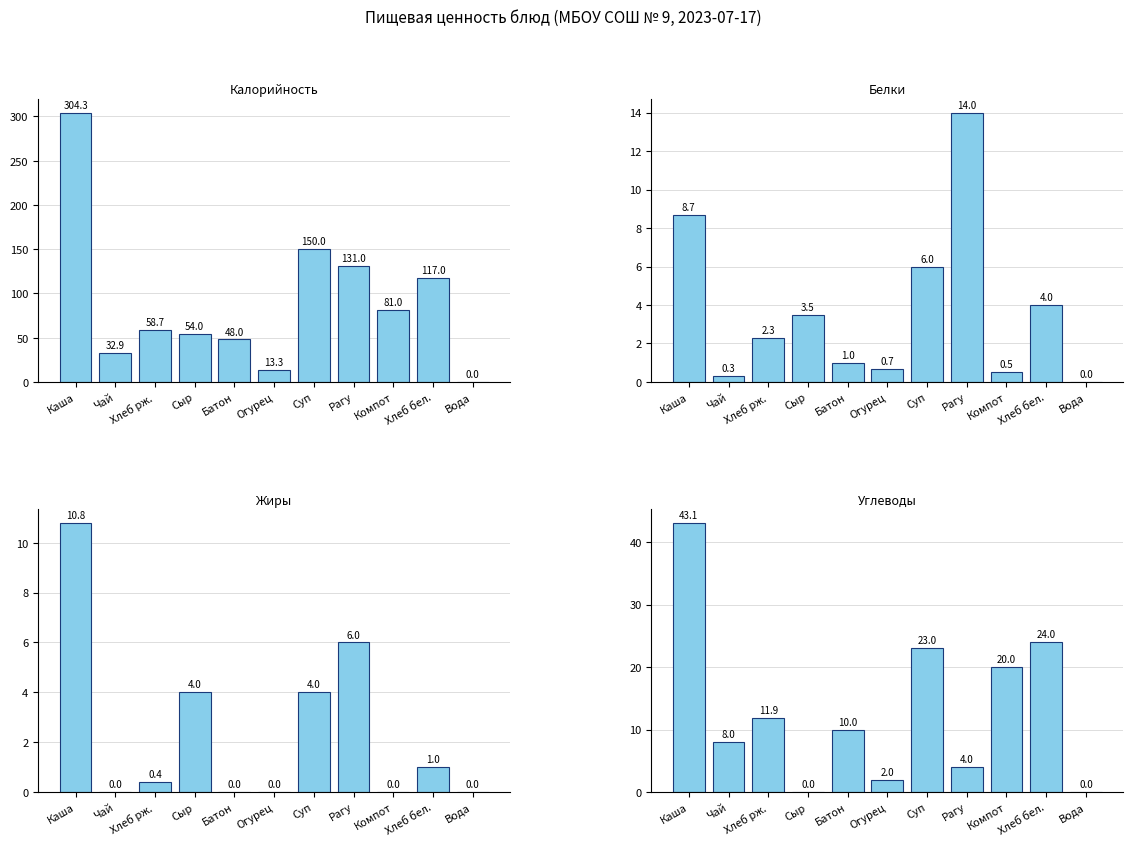

Reading right to left, list all the values displayed in this chart.

Калорийность: 0.0	117.0	81.0	131.0	150.0	13.3	48.0	54.0	58.7	32.9	304.3
Белки: 0.0	4.0	0.5	14.0	6.0	0.7	1.0	3.5	2.3	0.3	8.7
Жиры: 0.0	1.0	0.0	6.0	4.0	0.0	0.0	4.0	0.4	0.0	10.8
Углеводы: 0.0	24.0	20.0	4.0	23.0	2.0	10.0	0.0	11.9	8.0	43.1